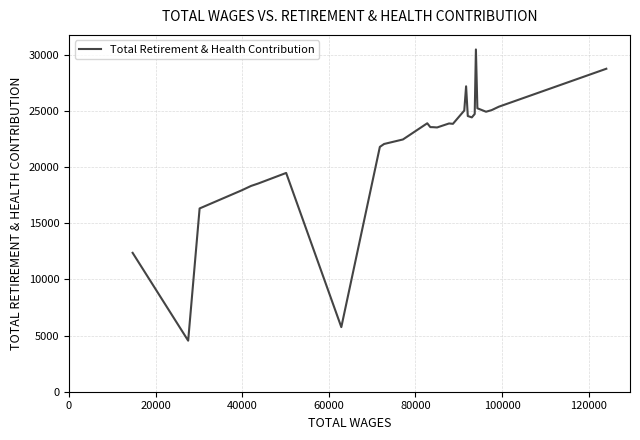

What is the maximum value shown in the chart?

30481